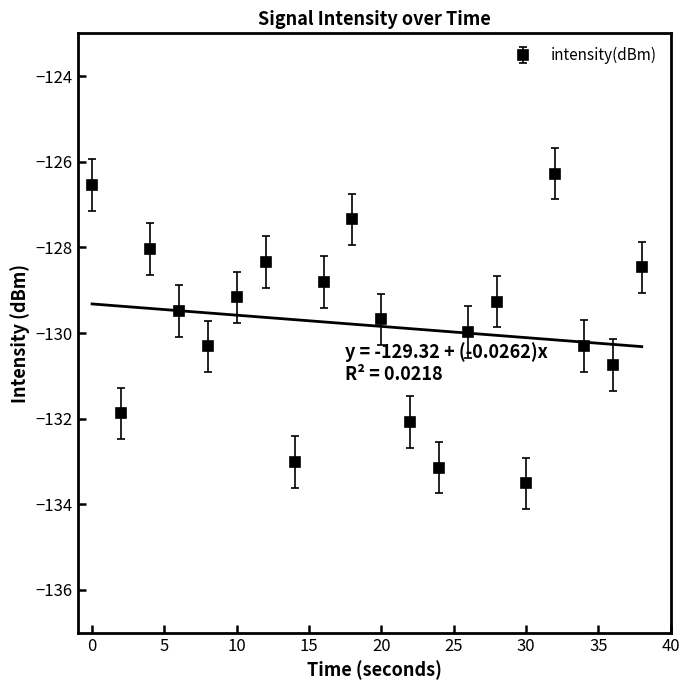

What is the difference between the values at 6 and 22?

2.6